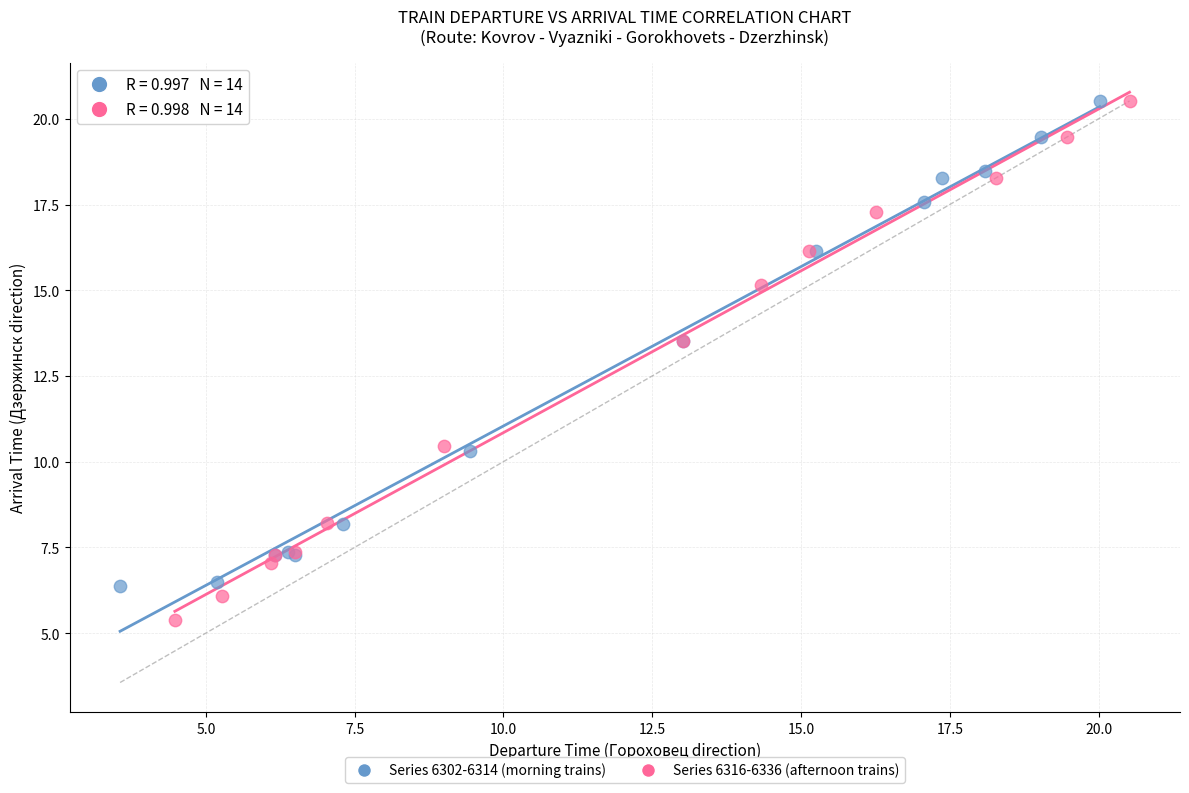

What are all the series names shown in the legend?

Series 6302-6314 (morning trains), Series 6316-6336 (afternoon trains)